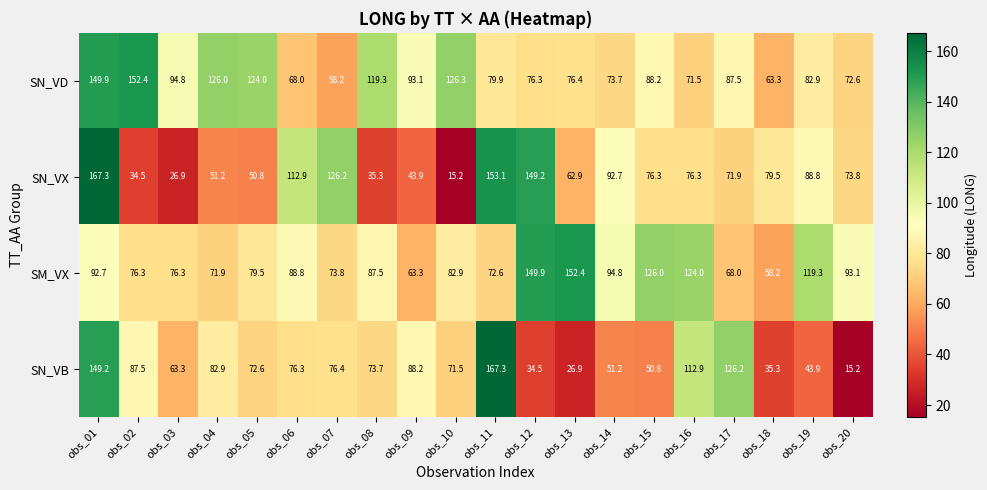

True or false: SN_VX has a value of 215.4 at obs_07.

False